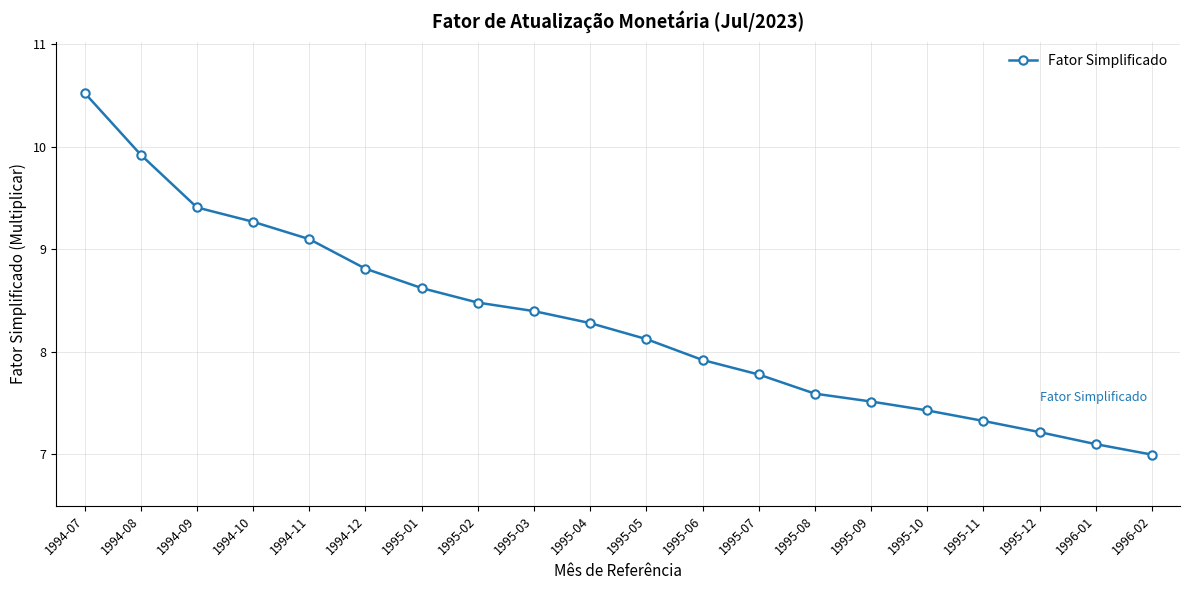

What is the change in value from 1995-10 to 1996-02?

-0.4